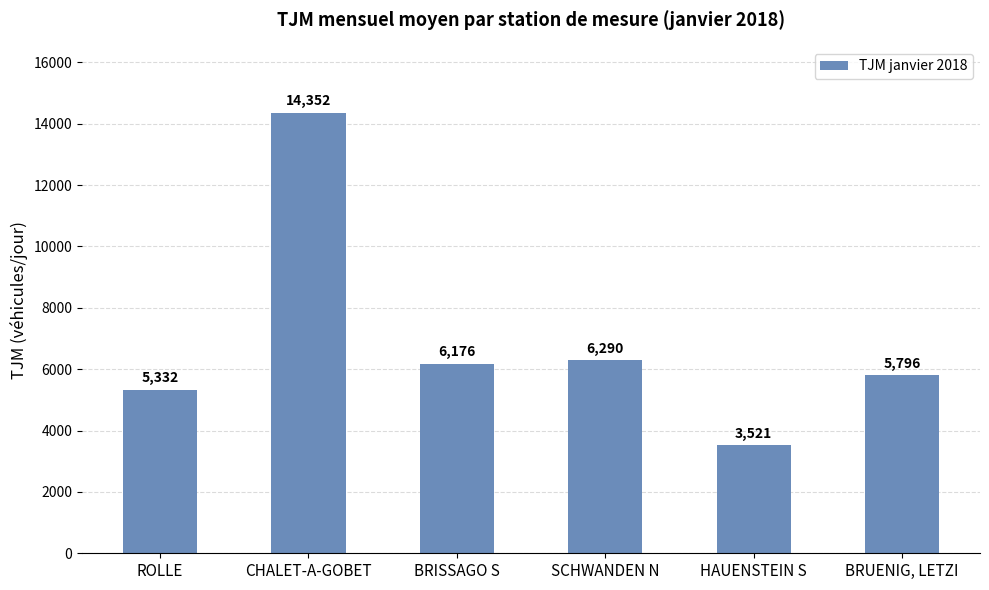

What is the average value?

6911.0